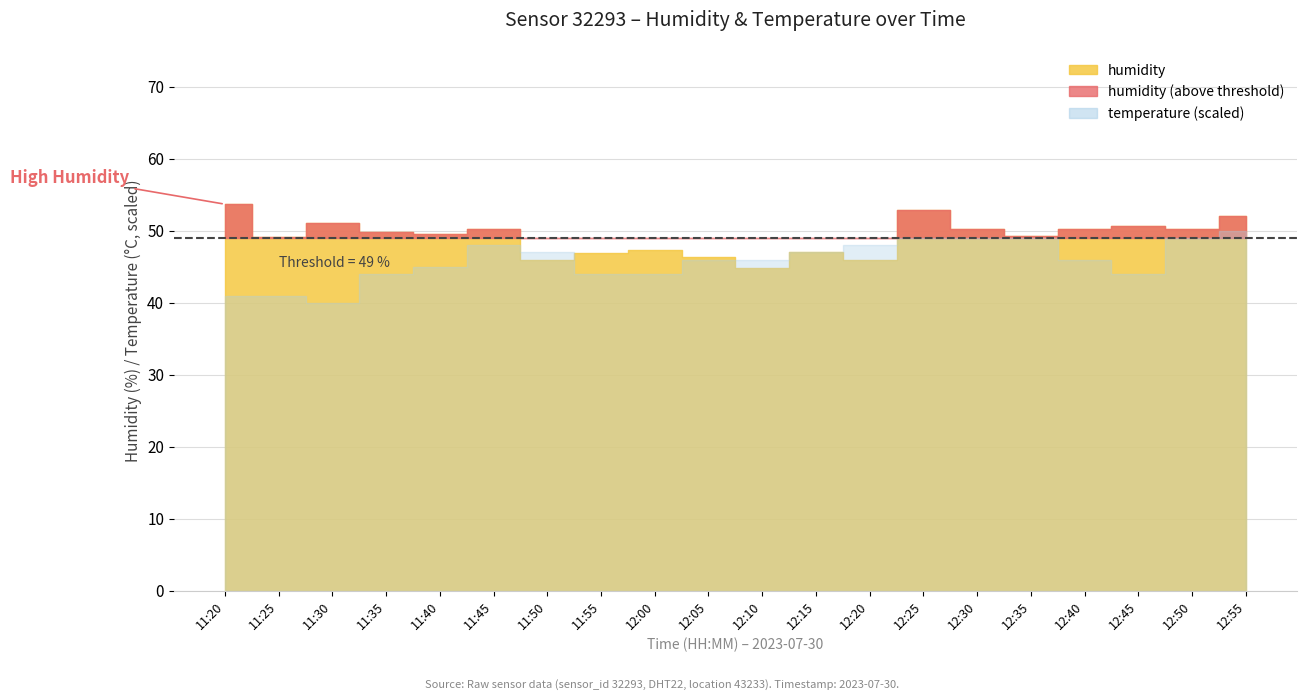

The humidity series shows 69.4 at 12:45. True or false?

False